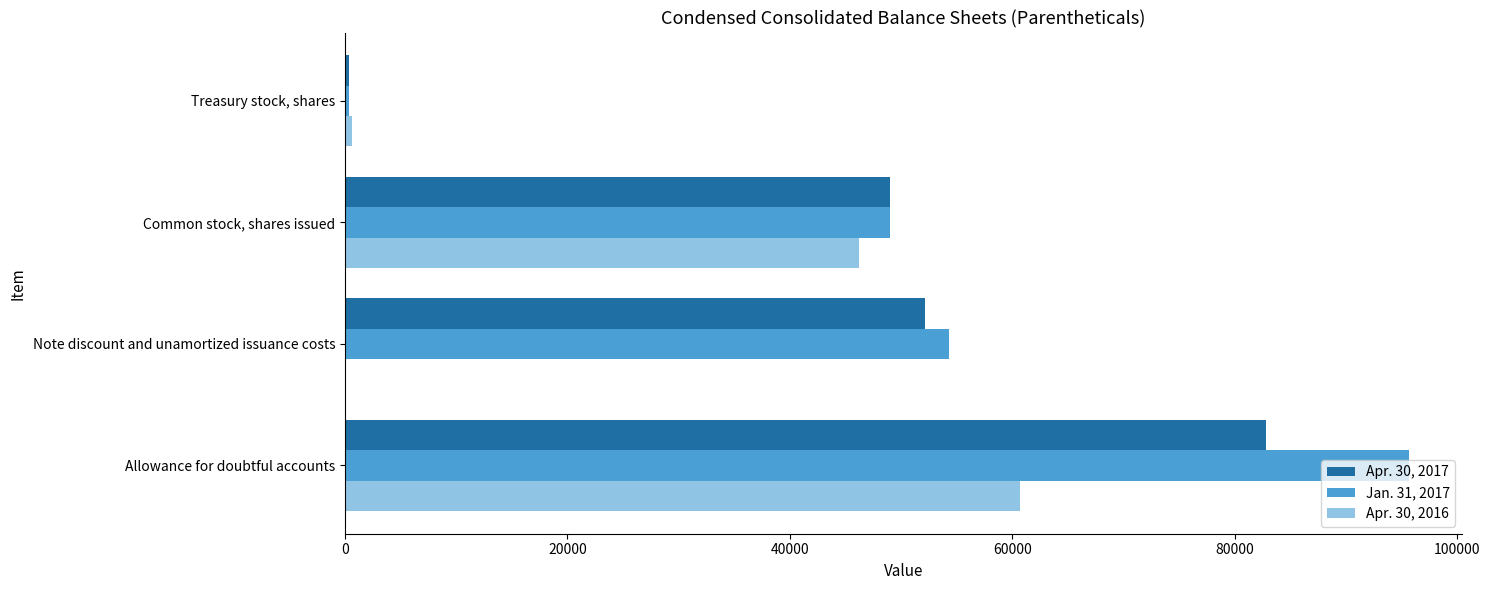

Which series has the widest spread of values?

Jan. 31, 2017